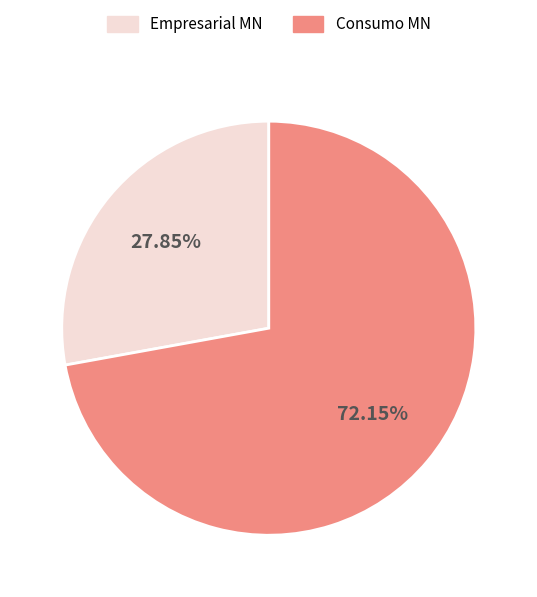

How many segments does this pie chart have?

2